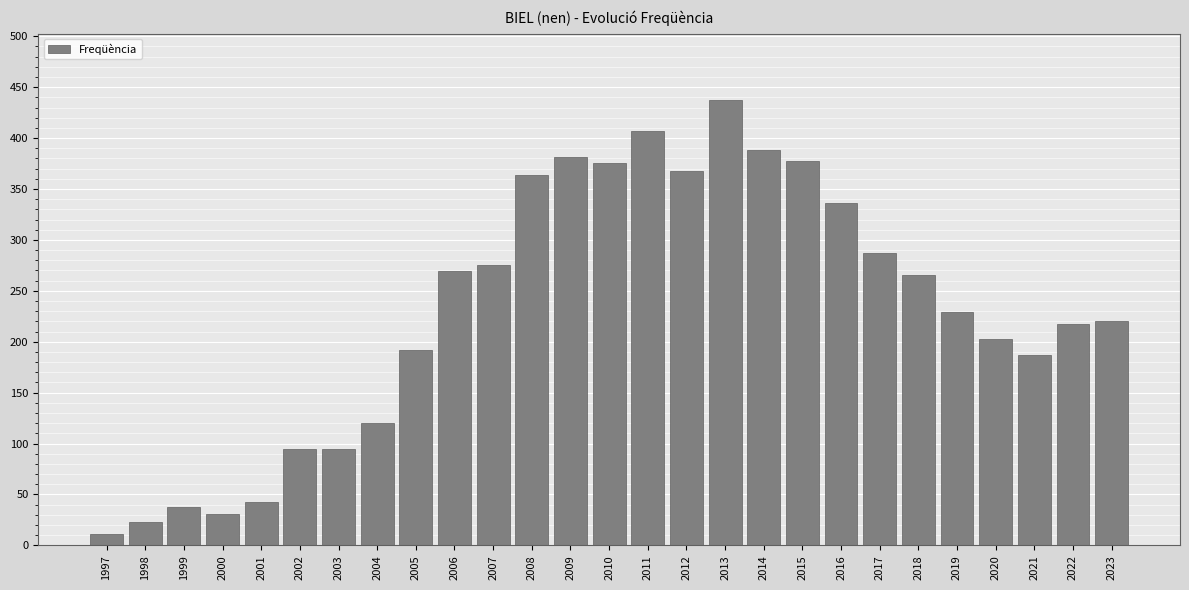

The value at 2009 is 668. True or false?

False